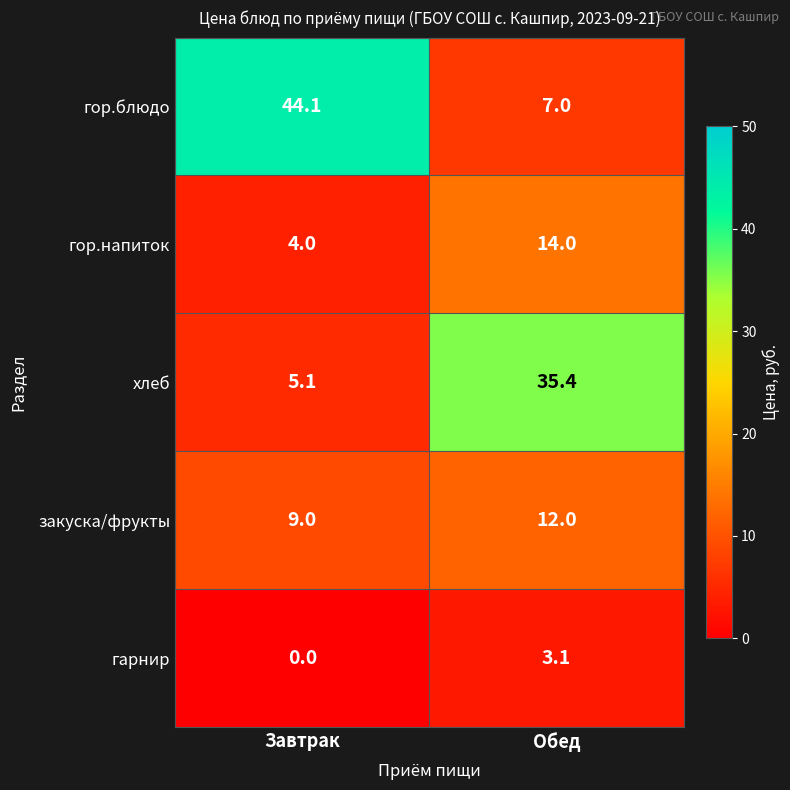

At which category is the sum across all series the highest?

Обед